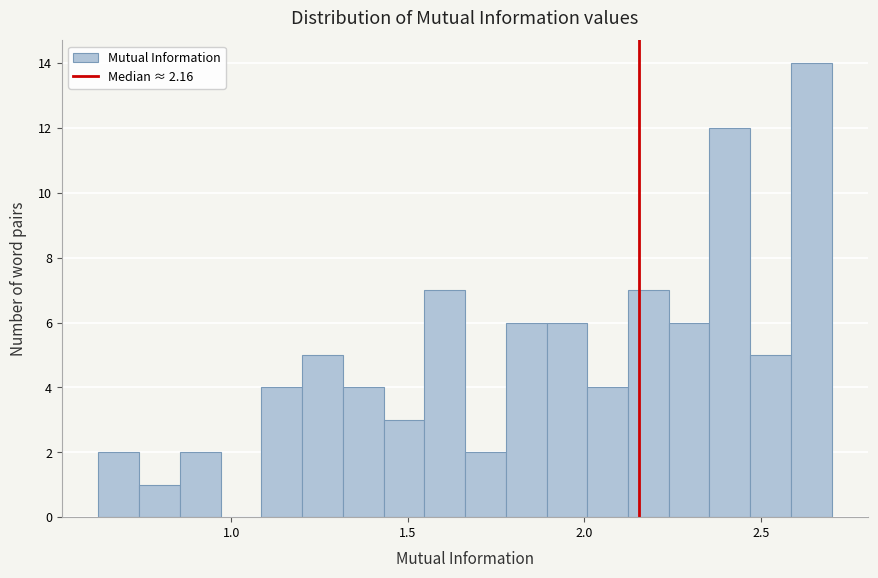

Read against the x-axis, roughly where is the centre of the tallest bar?

2.65